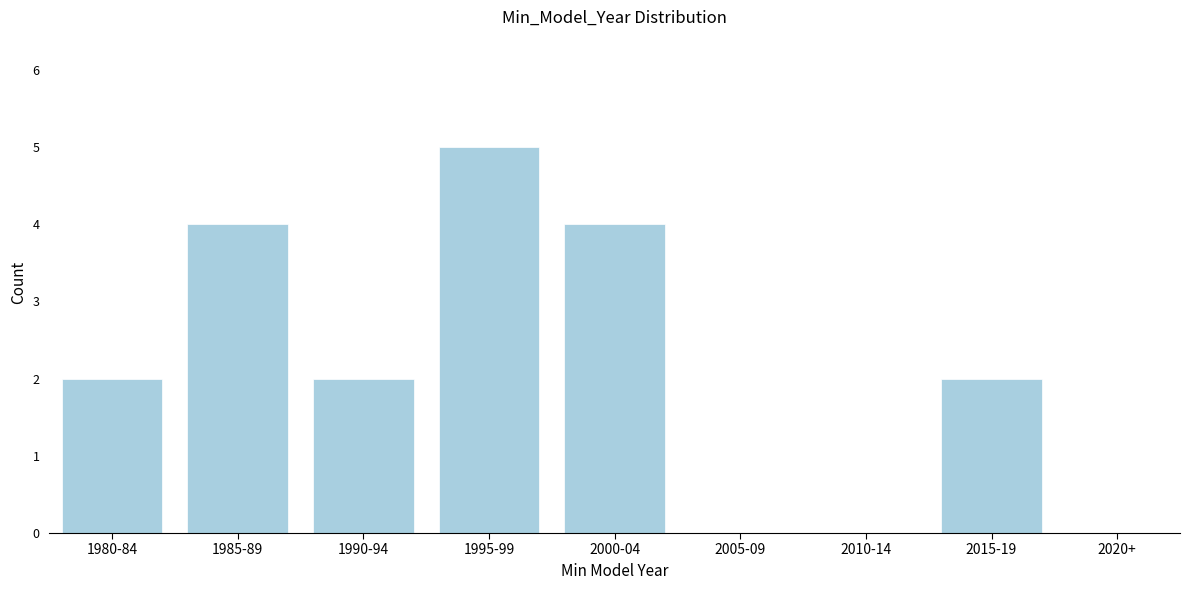

Reading right to left, list all the values displayed in this chart.

2020+=0	2015-19=2	2010-14=0	2005-09=0	2000-04=4	1995-99=5	1990-94=2	1985-89=4	1980-84=2